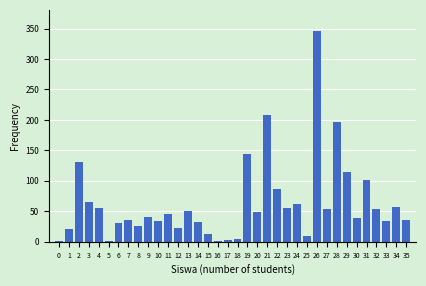

What is the change in value from 11 to 21?

+162